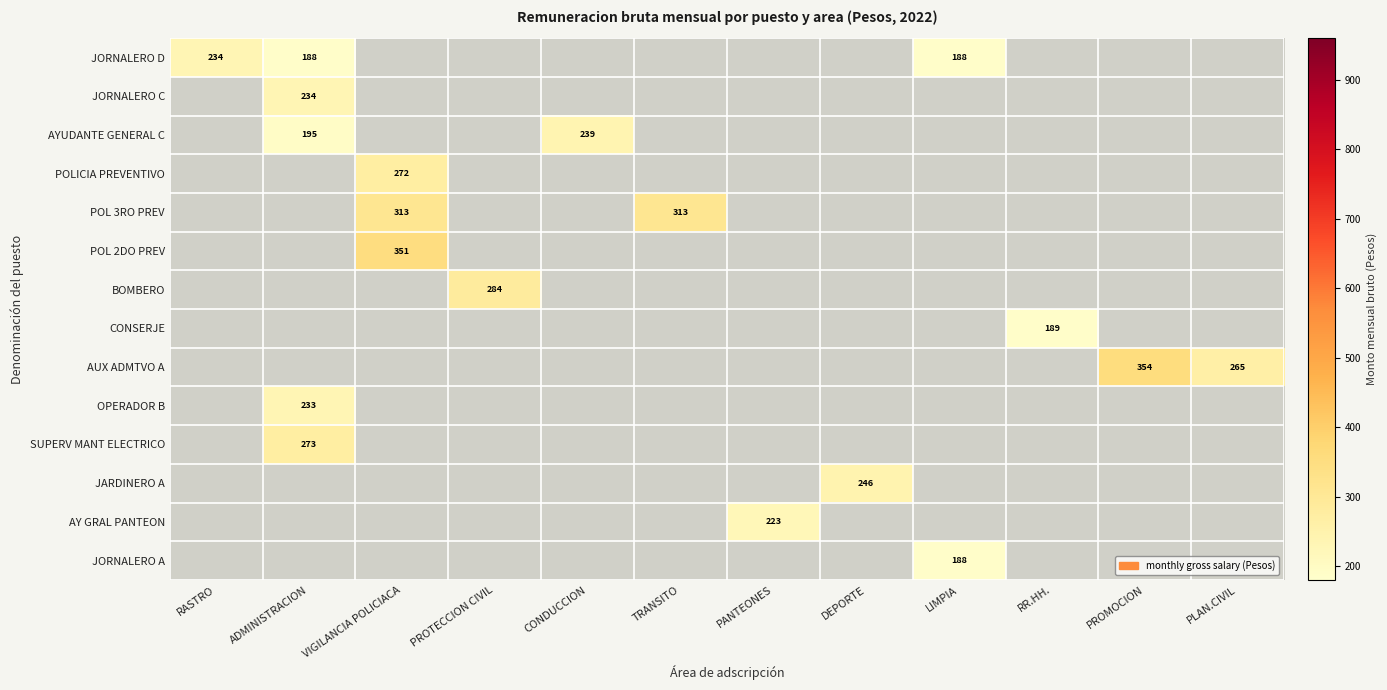

The value of CONSERJE at RR.HH. is 189. True or false?

True